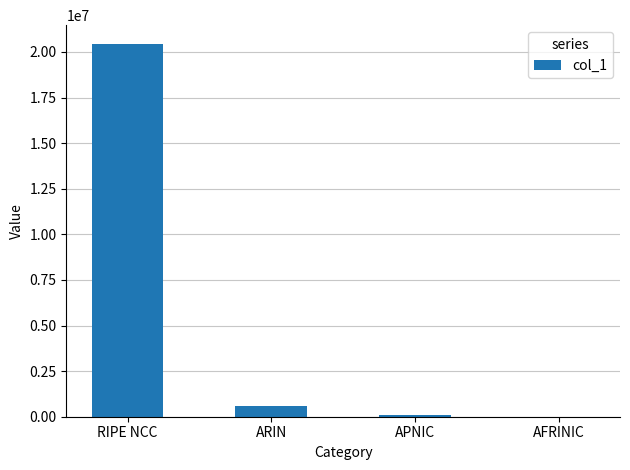

The value at RIPE NCC is 20444416. True or false?

True